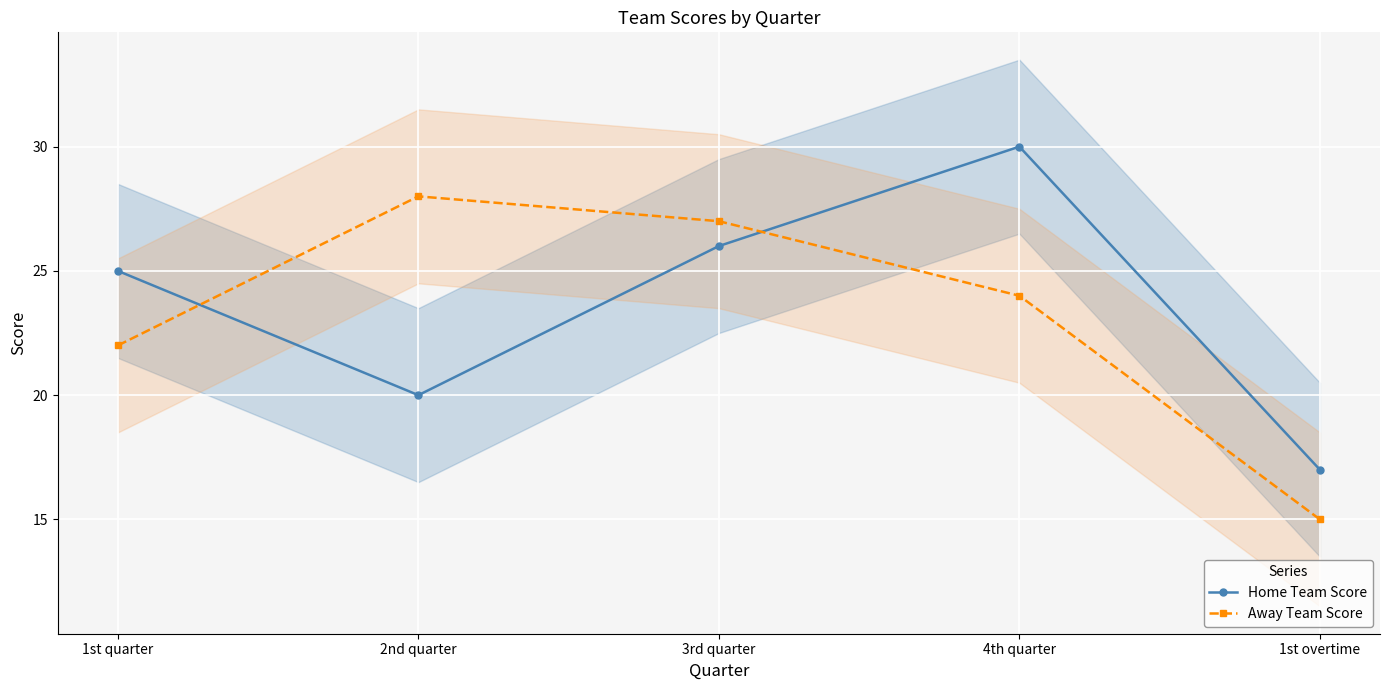

Between which two adjacent categories do Home Team Score and Away Team Score first intersect?

1st quarter and 2nd quarter